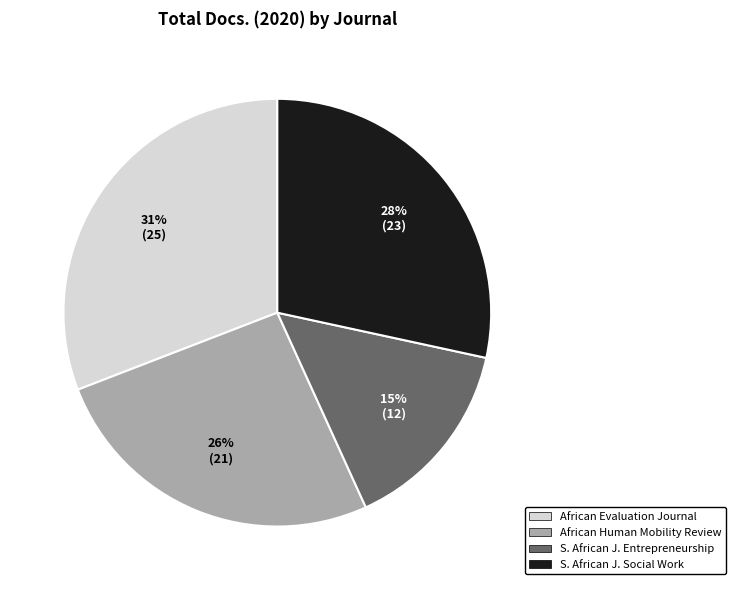

What portion of the pie excludes African Human Mobility Review?

74.1%